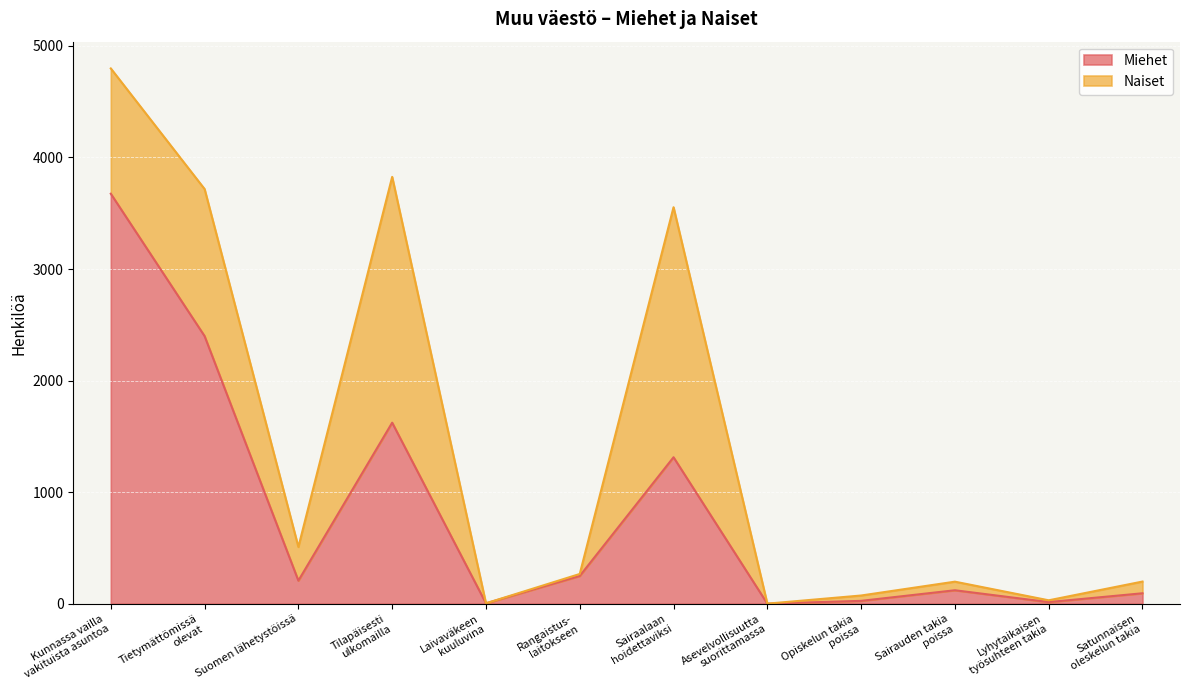

Count the number of categories in the chart.

12